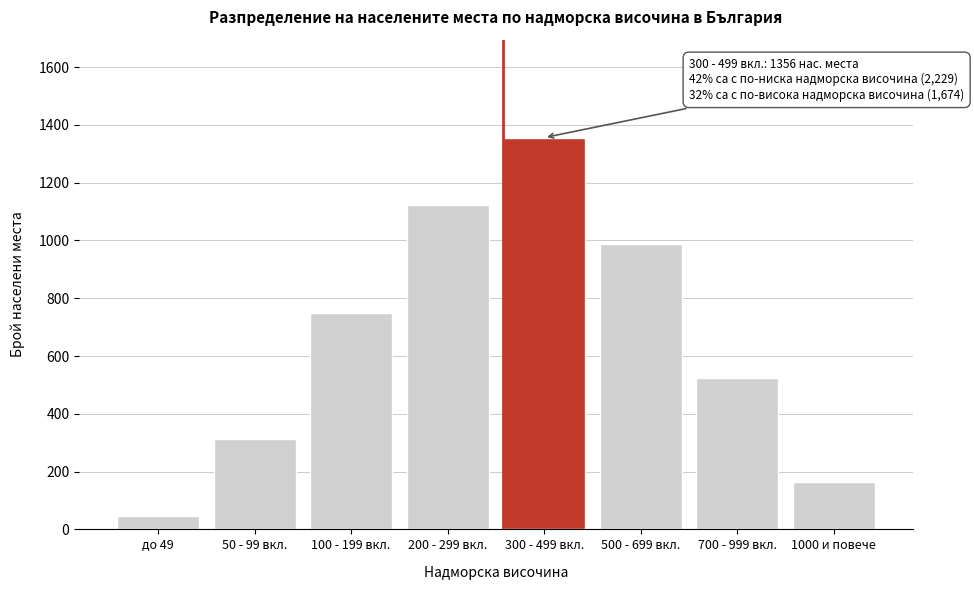

Reading left to right, list all the values displayed in this chart.

до 49=45	50 - 99 вкл.=312	100 - 199 вкл.=748	200 - 299 вкл.=1124	300 - 499 вкл.=1356	500 - 699 вкл.=987	700 - 999 вкл.=523	1000 и повече=164